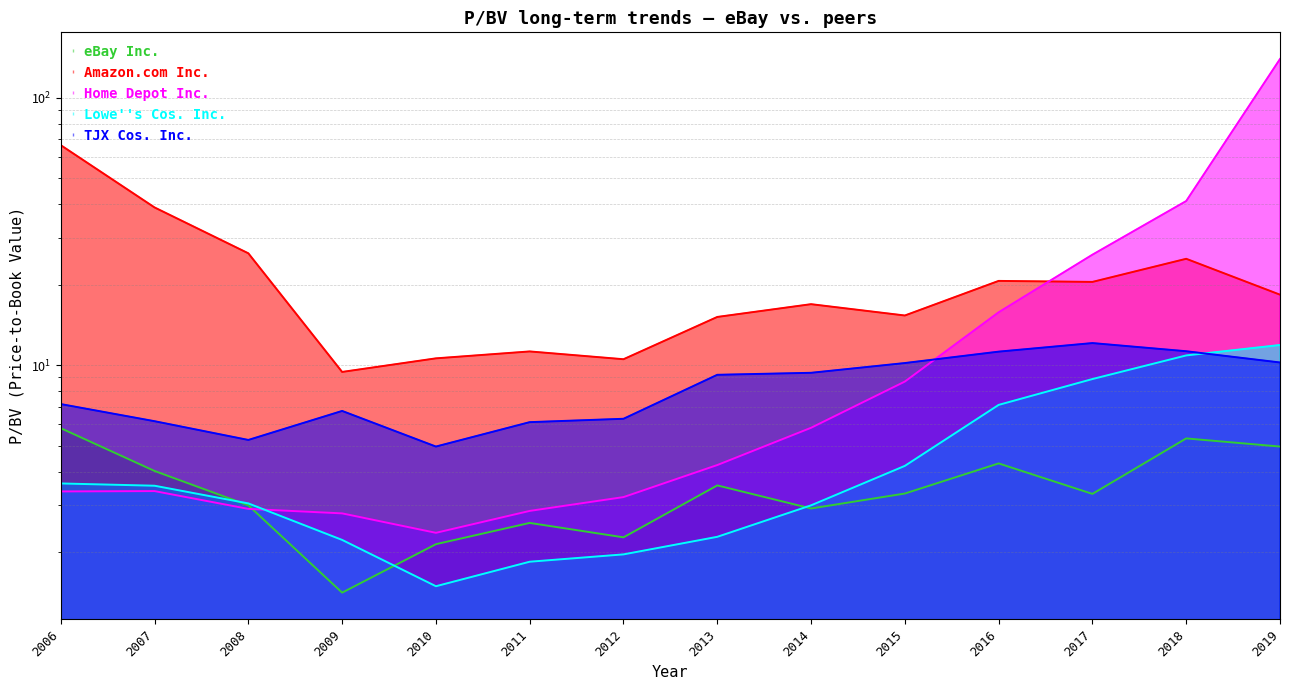

Is it true that Amazon.com Inc. equals 34.2 at 2018?

False